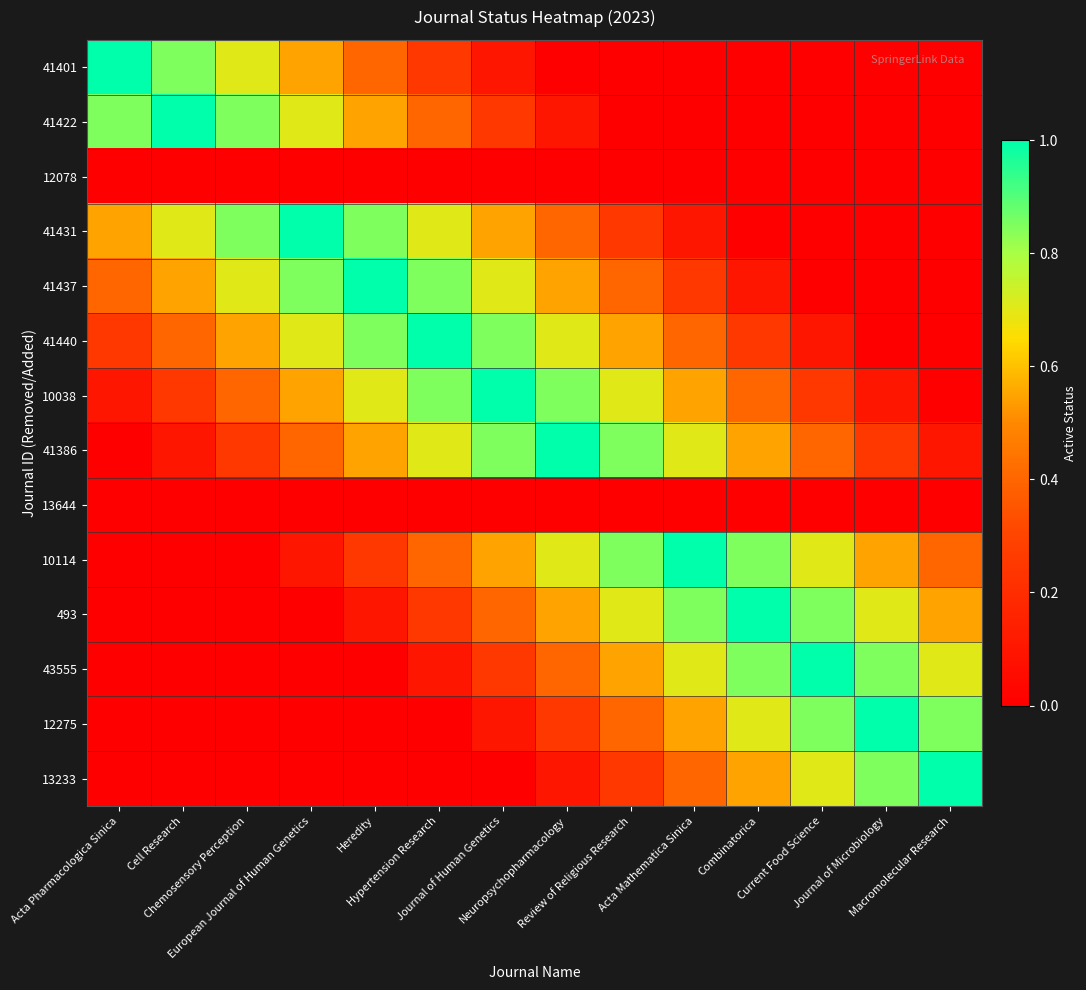

Which series has the widest spread of values?

41401